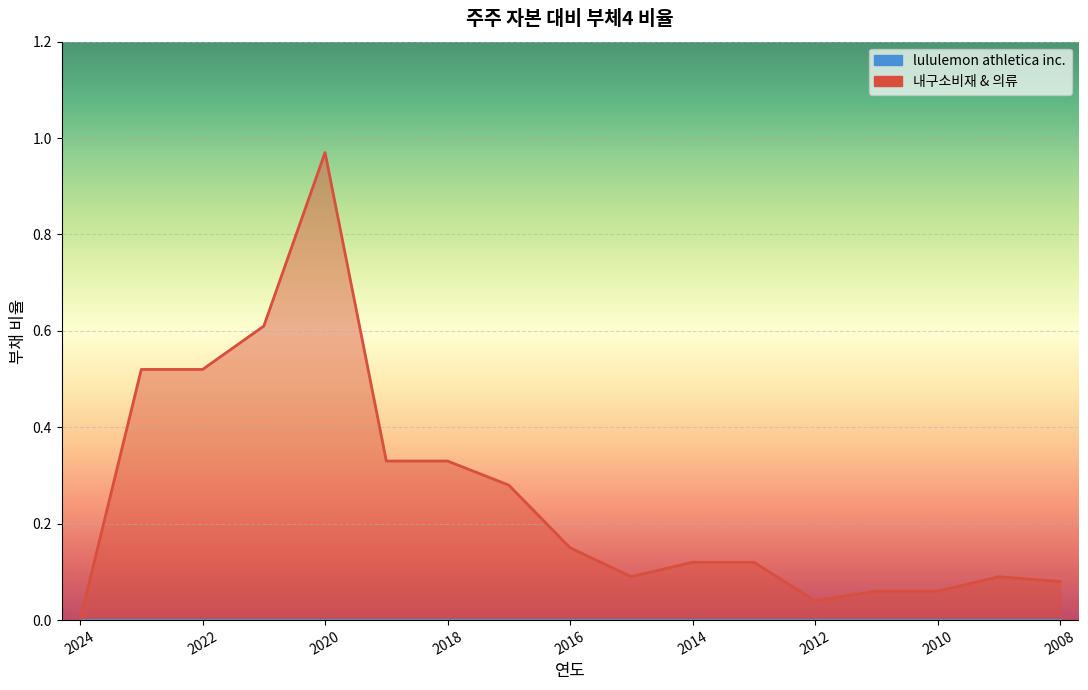

At which category does the chart reach its peak across all series?

2020